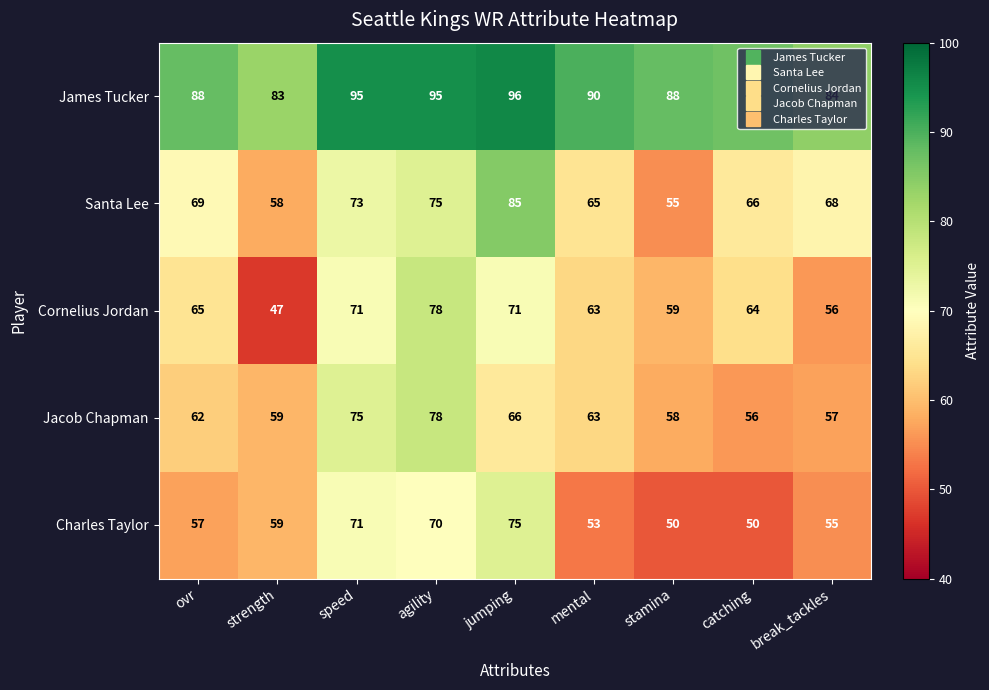

What value does the Santa Lee series have at ovr, to the nearest 10?

70